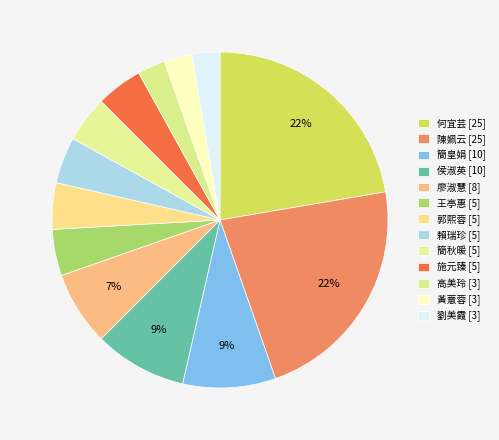

How many segments does this pie chart have?

13